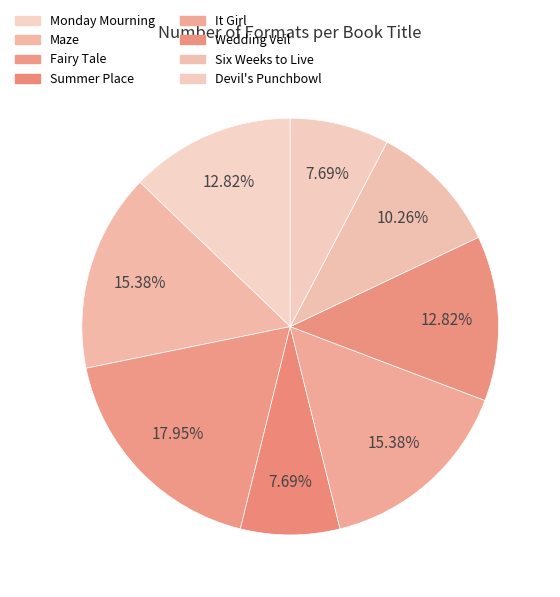

How many segments does this pie chart have?

8